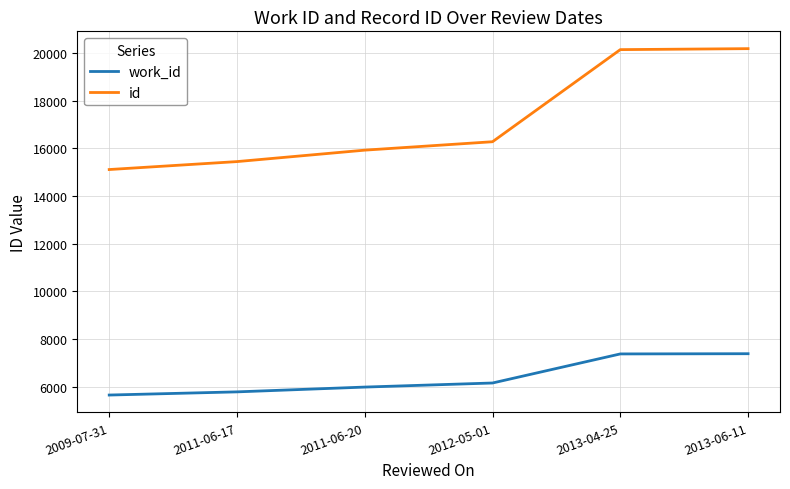

How many lines are shown in the chart?

2